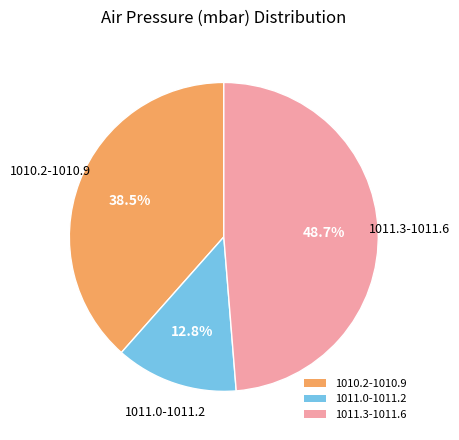

Approximately how many times larger is the value at 1011.3-1011.6 compared to 1011.0-1011.2?

3.8